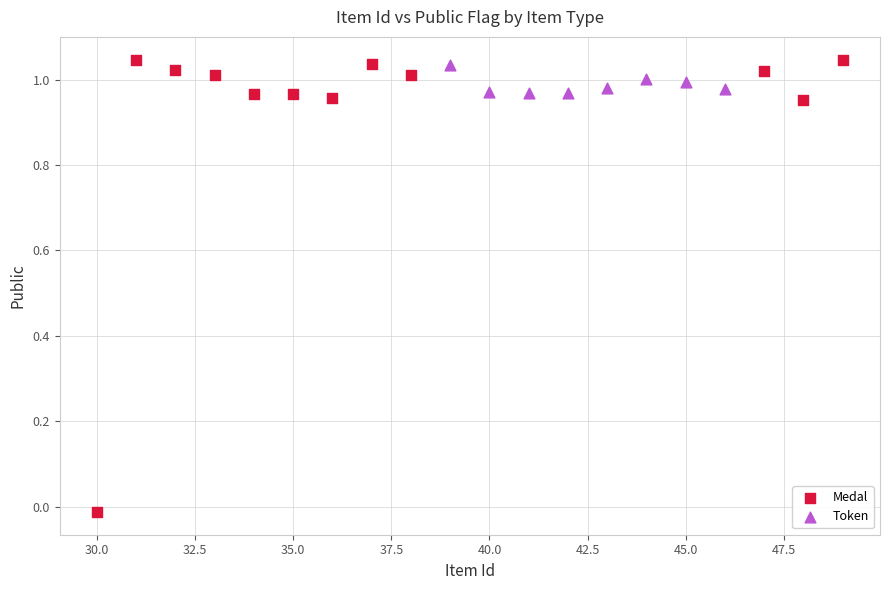

Which series reaches the minimum Y coordinate?

Medal